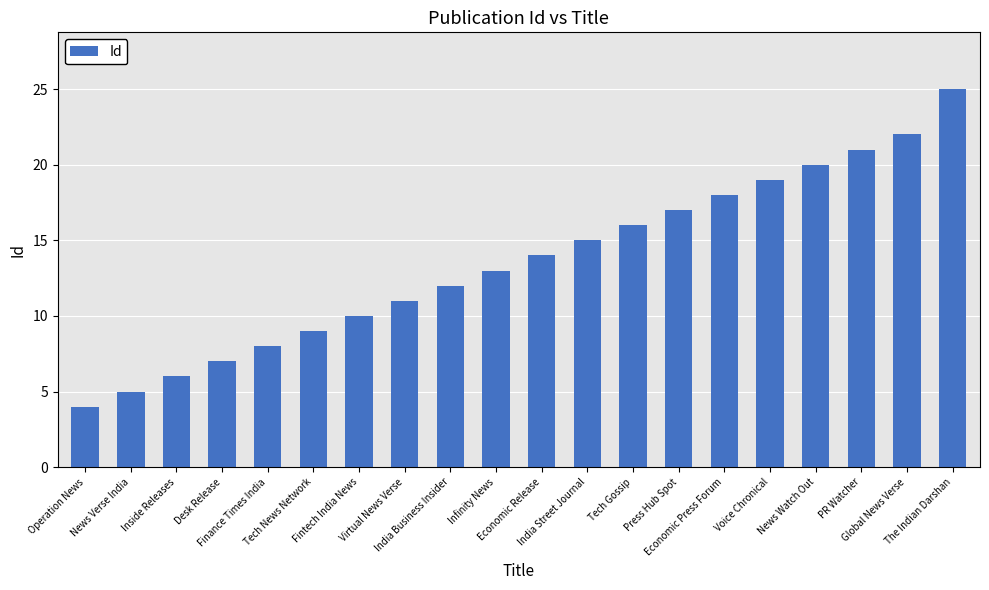

List the labels in order of value, smallest first.

Operation News, News Verse India, Inside Releases, Desk Release, Finance Times India, Tech News Network, Fintech India News, Virtual News Verse, India Business Insider, Infinity News, Economic Release, India Street Journal, Tech Gossip, Press Hub Spot, Economic Press Forum, Voice Chronical, News Watch Out, PR Watcher, Global News Verse, The Indian Darshan